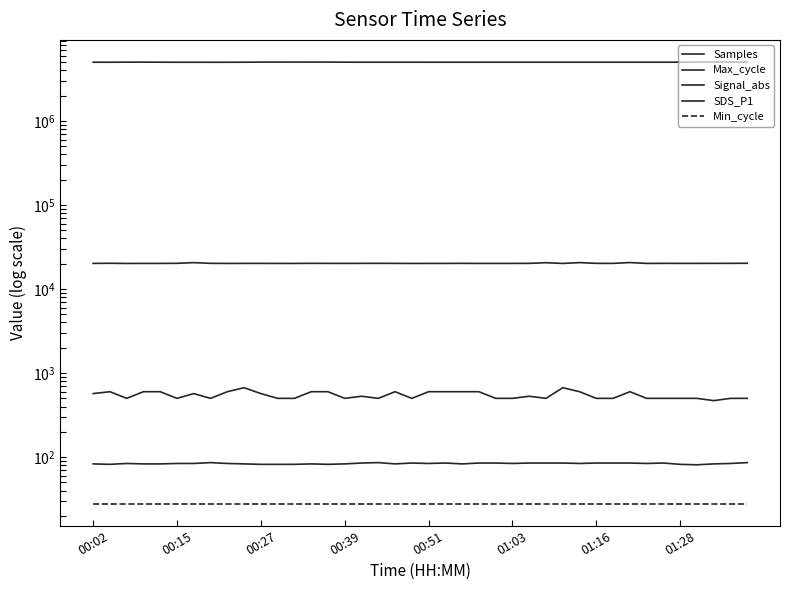

True or false: Min_cycle has more than 2 interior local peaks.

False